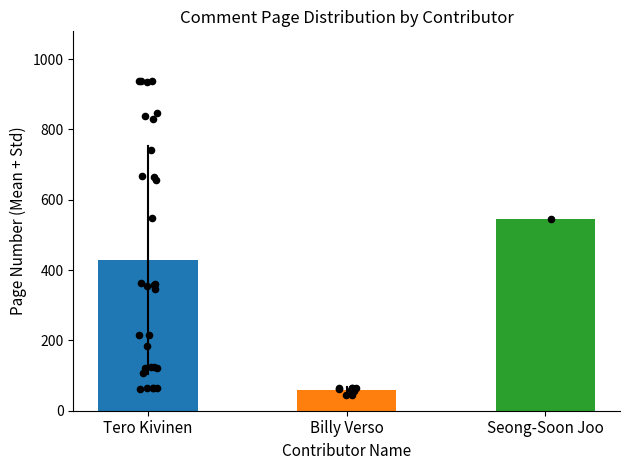

Which series reaches the minimum Y coordinate?

Billy Verso